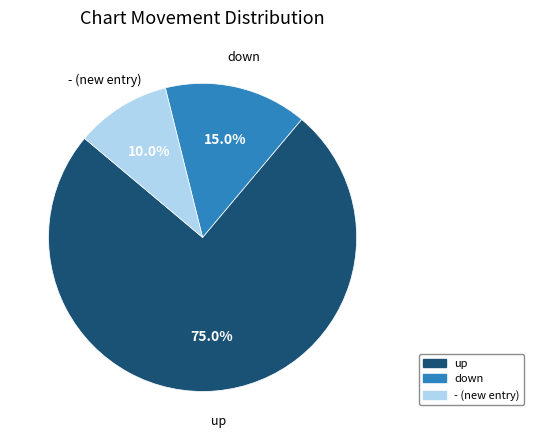

Which slice is the largest?

up